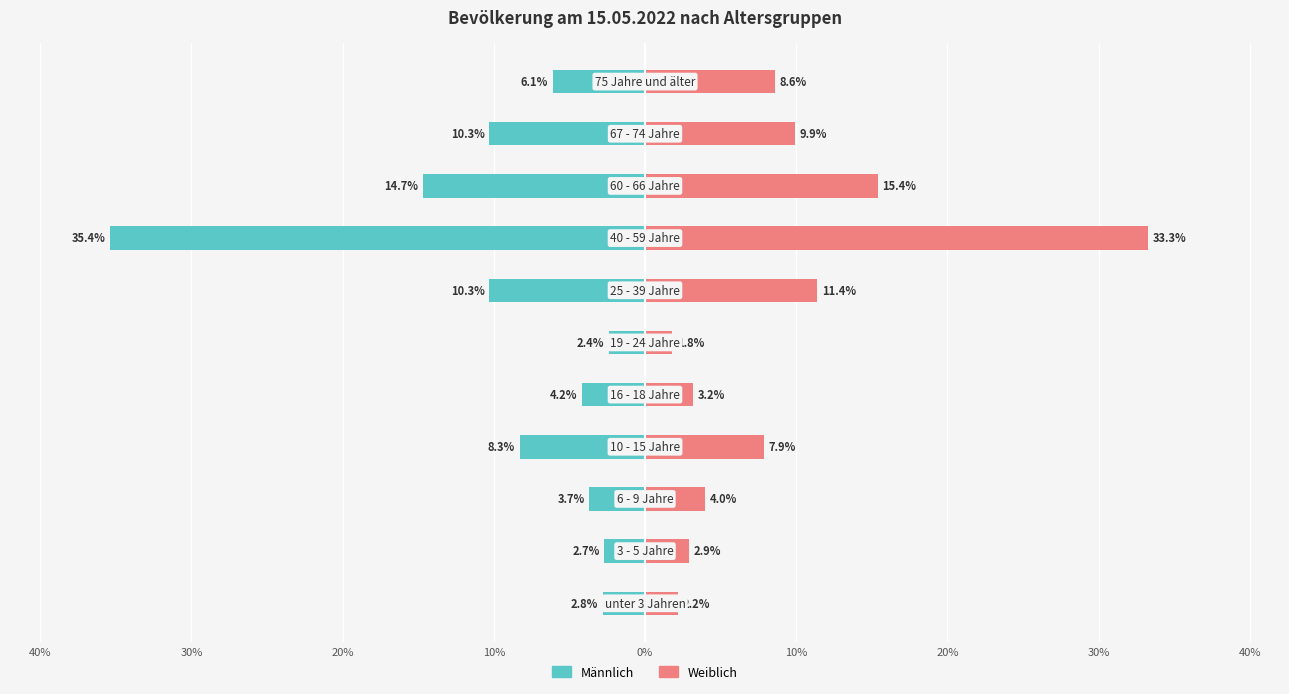

Reading left to right, what are all the values shown in this chart?

Männlich: -2.8	-2.7	-3.7	-8.3	-4.2	-2.4	-10.3	-35.4	-14.7	-10.3	-6.1
Weiblich: 2.2	2.9	4.0	7.9	3.2	1.8	11.4	33.3	15.4	9.9	8.6